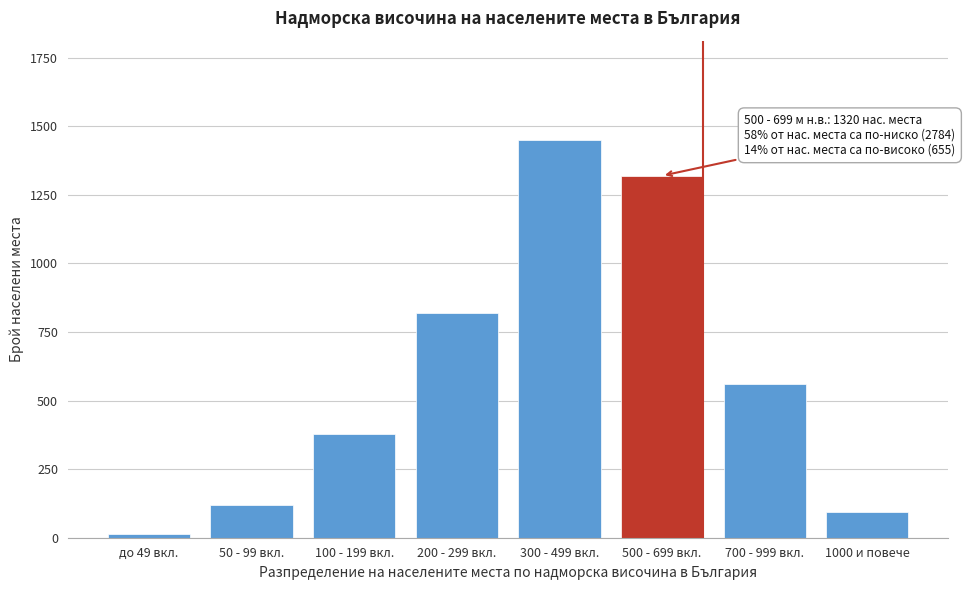

Reading right to left, list all the values displayed in this chart.

95	560	1320	1450	820	380	120	14